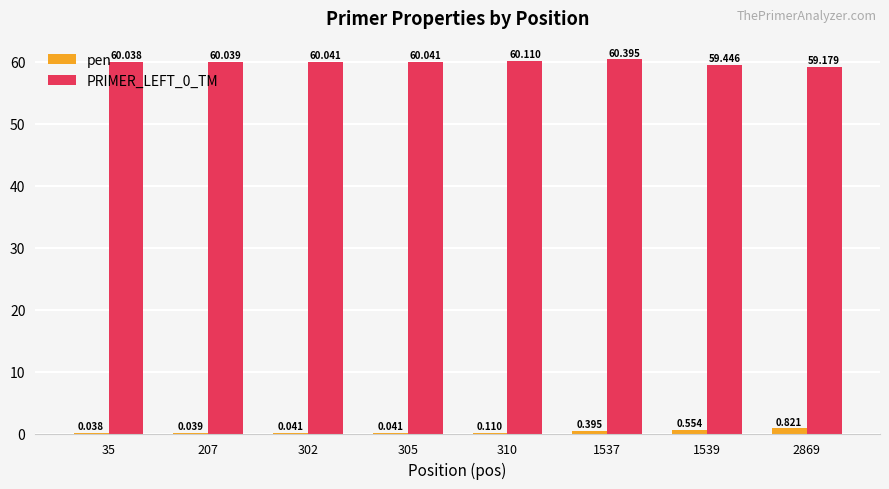

Is the value of PRIMER_LEFT_0_TM at 302 greater than the value of pen at 207?

Yes